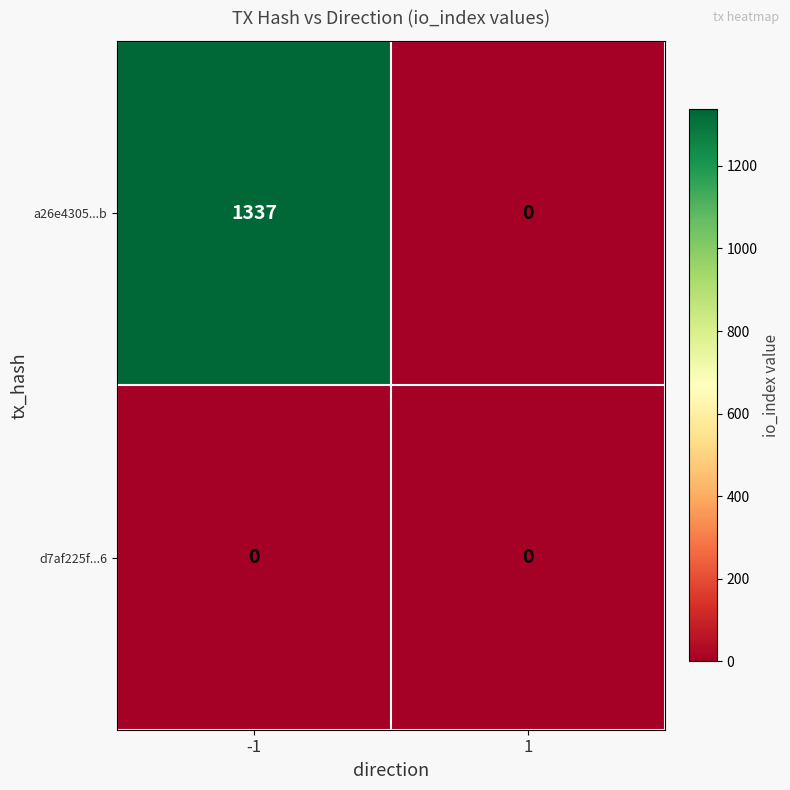

At -1, list the series in order from largest to smallest.

a26e4305...b, d7af225f...6